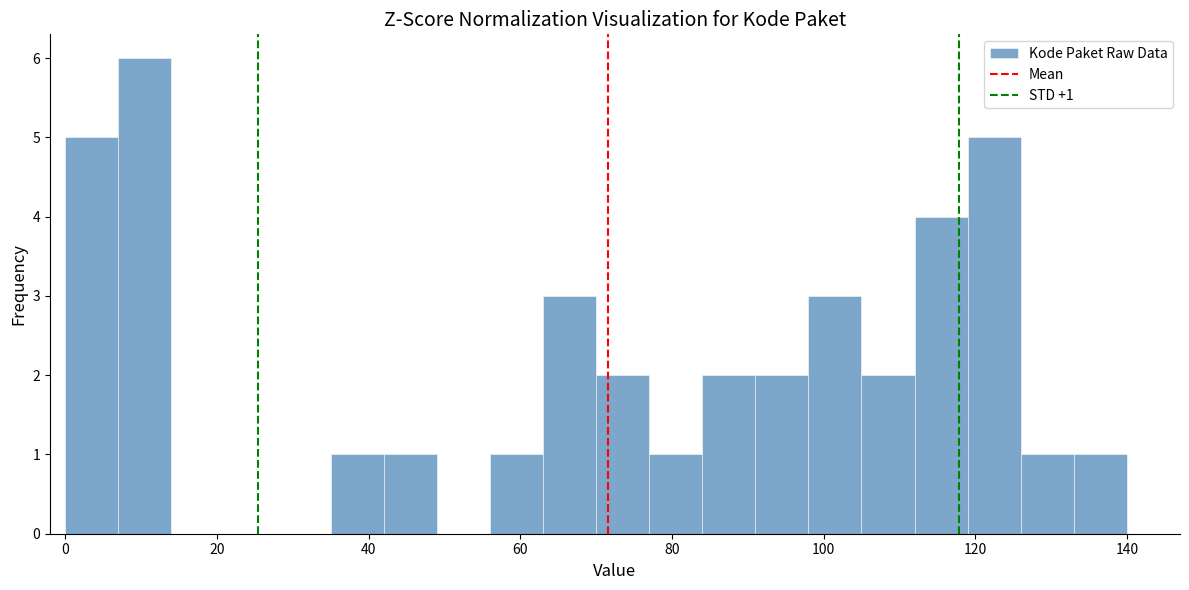

Read against the x-axis, roughly where is the centre of the tallest bar?

10